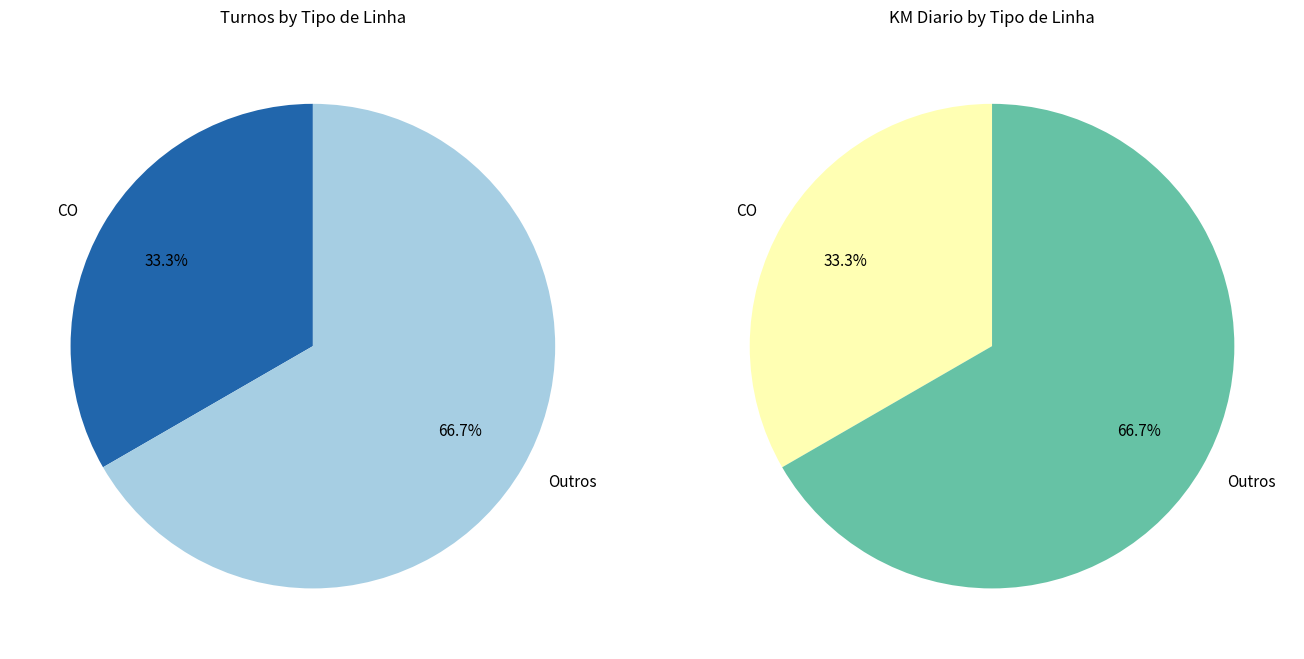

Count the number of slices in the pie.

2